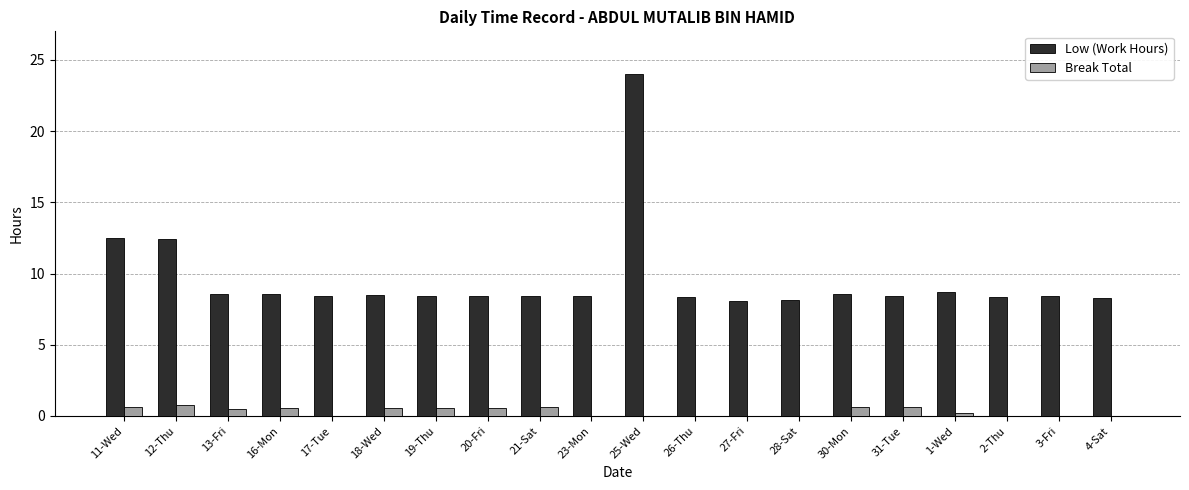

The Low (Work Hours) series shows 5.4 at 17-Tue. True or false?

False